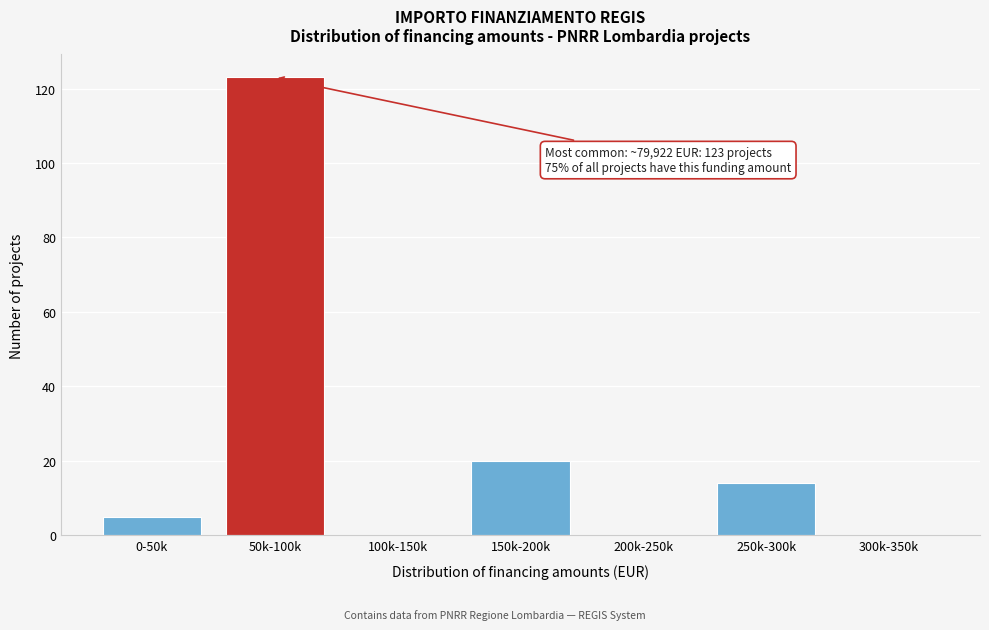

Reading left to right, list all the values displayed in this chart.

0-50k=5	50k-100k=123	100k-150k=0	150k-200k=20	200k-250k=0	250k-300k=14	300k-350k=0